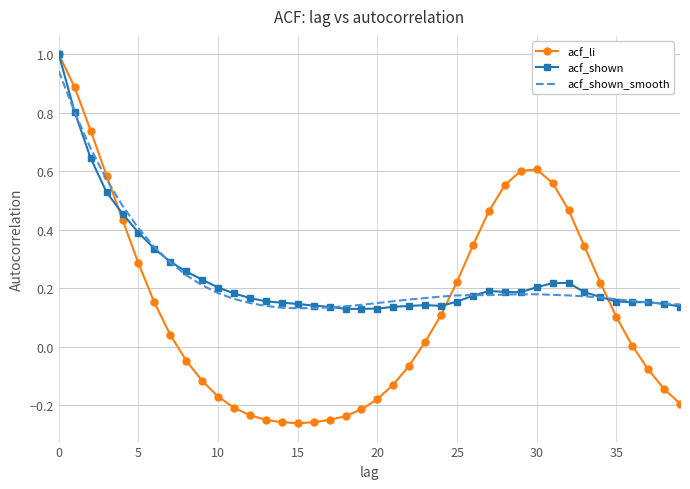

Which series has the widest spread of values?

acf_li